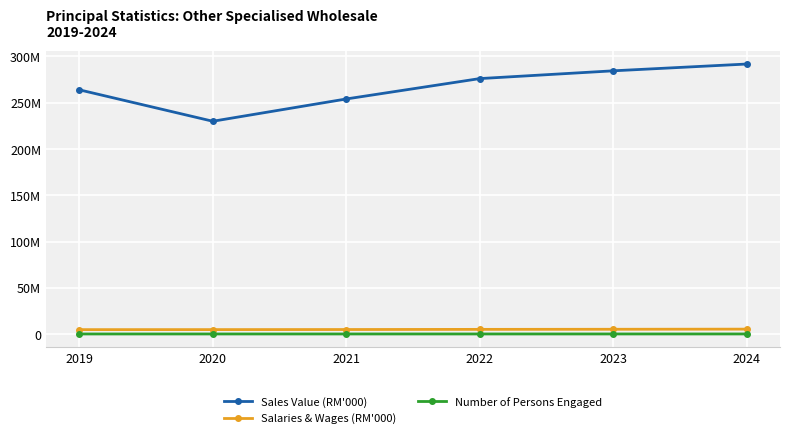

List the labels in order of Number of Persons Engaged value, largest first.

2024, 2023, 2022, 2019, 2021, 2020